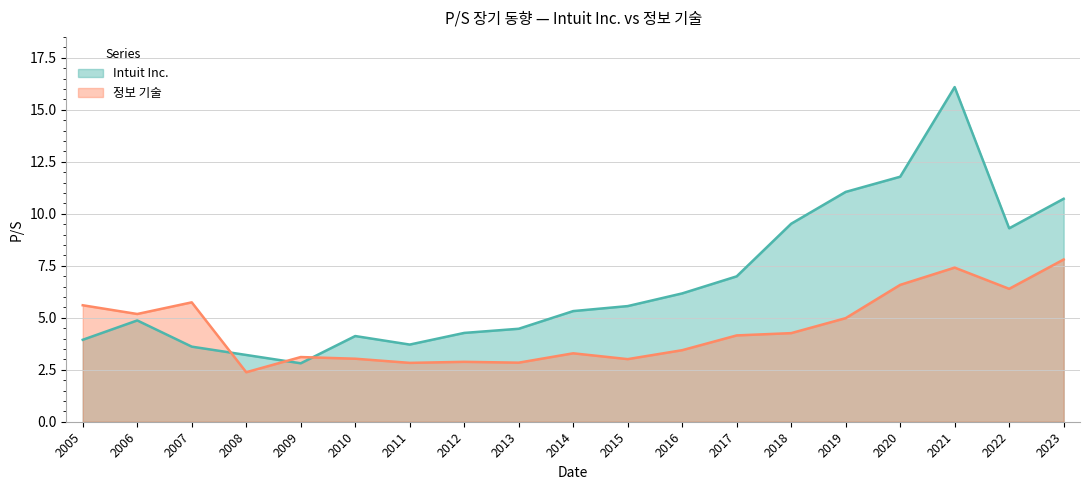

True or false: Intuit Inc. has more than 1 interior local peaks.

True